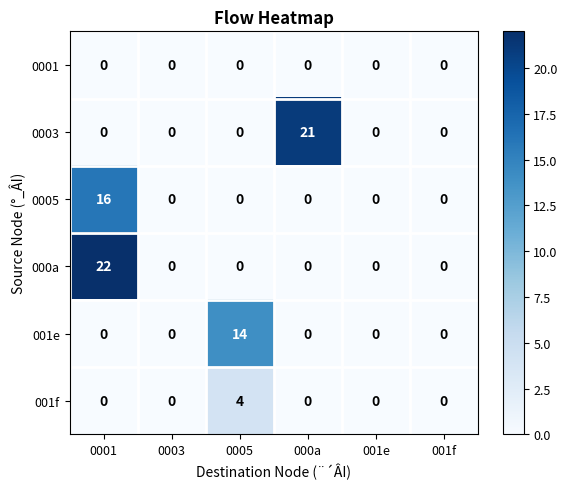

At how many categories does at least one series exceed 6?

3